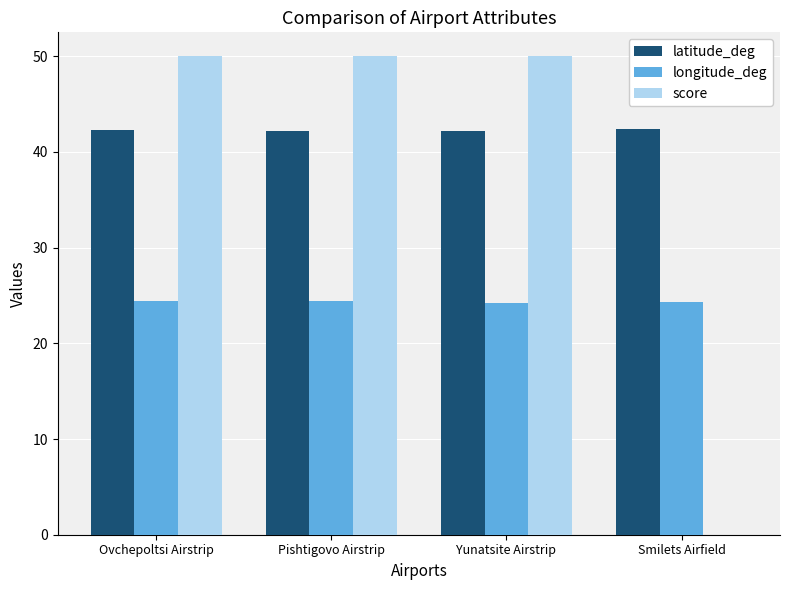

What value does the longitude_deg series have at Pishtigovo Airstrip?

24.4